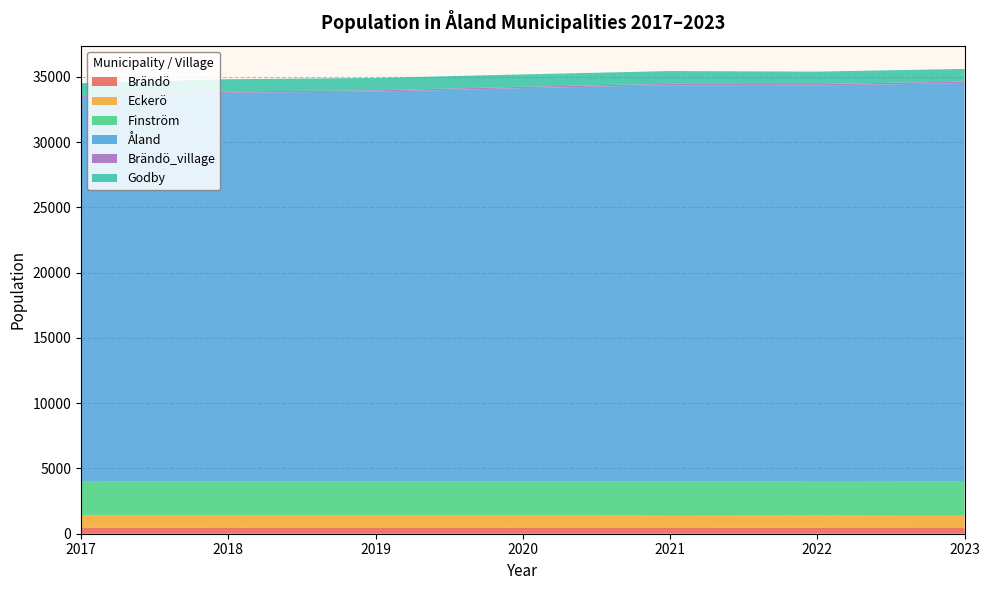

Reading left to right, list all the values displayed in this chart.

Brändö: 2017=452	2018=449	2019=445	2020=449	2021=449	2022=450	2023=436
Eckerö: 2017=948	2018=961	2019=952	2020=958	2021=933	2022=939	2023=942
Finström: 2017=2580	2018=2588	2019=2593	2020=2603	2021=2638	2022=2588	2023=2610
Åland: 2017=29489	2018=29789	2019=29884	2020=30129	2021=30344	2022=30359	2023=30541
Brändö_village: 2017=111	2018=104	2019=96	2020=102	2021=103	2022=110	2023=114
Godby: 2017=934	2018=932	2019=948	2020=950	2021=979	2022=959	2023=968